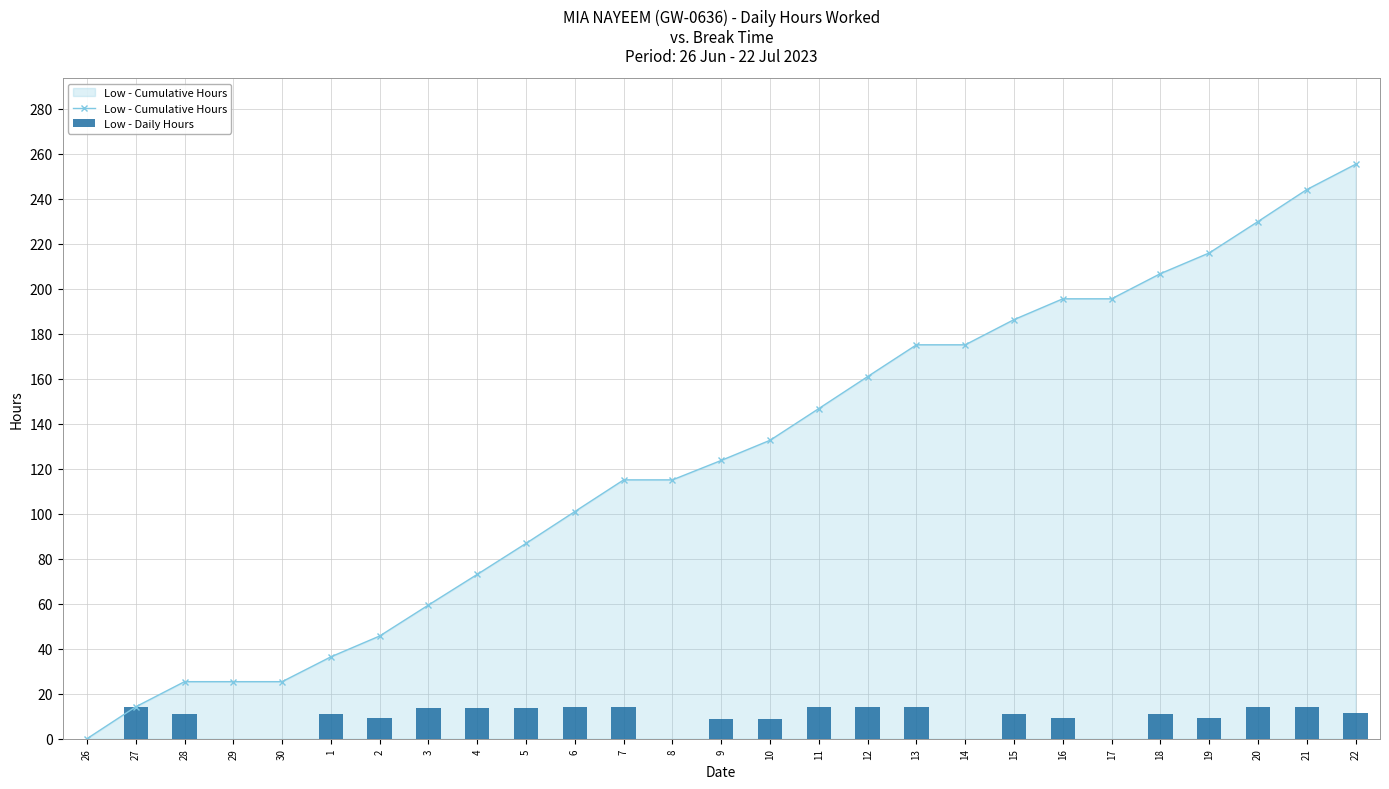

Reading right to left, extract all data points from this chart.

Low - Cumulative Hours: 255.3	244.1	229.9	215.9	206.7	195.5	195.5	186.3	175.1	175.1	161.0	146.8	132.7	123.7	115.1	115.1	101.0	86.8	73.1	59.4	45.7	36.4	25.4	25.4	25.4	14.2	0.0
Low - Daily Hours: 11.2	14.2	14.0	9.2	11.2	0.0	9.2	11.2	0.0	14.1	14.2	14.1	8.9	8.7	0.0	14.1	14.1	13.8	13.6	13.8	9.3	11.0	0.0	0.0	11.2	14.2	0.0